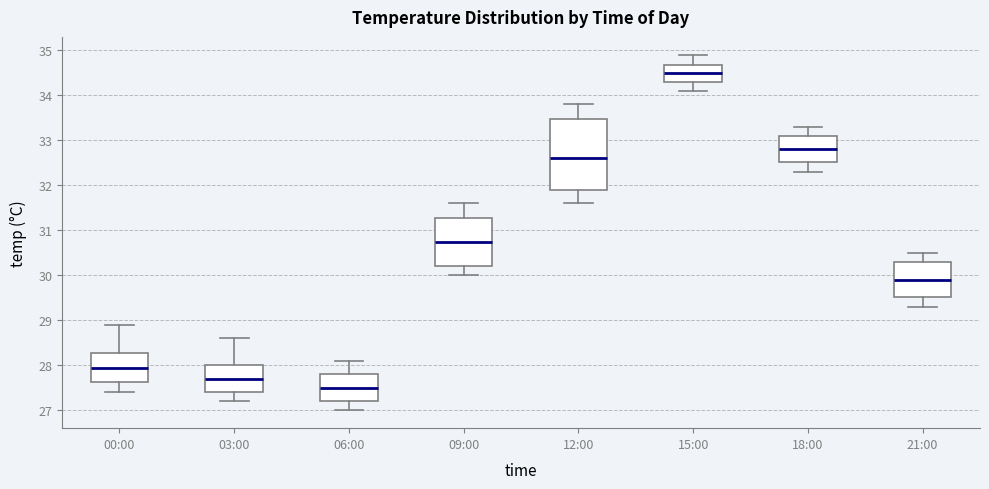

Which box's median line is the lowest?

06:00